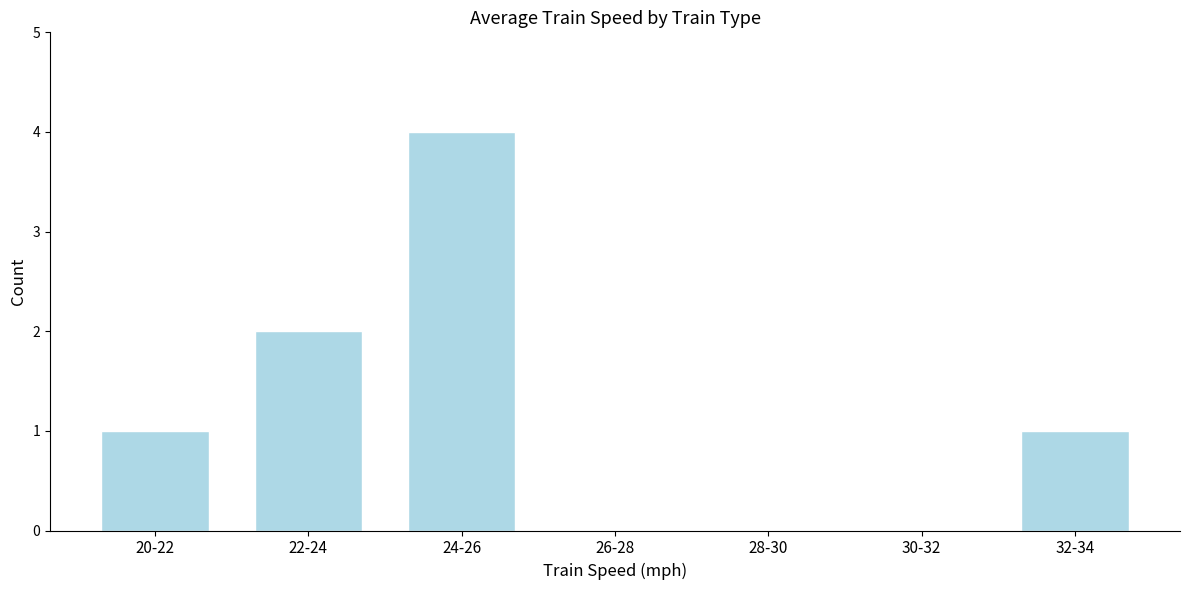

Reading right to left, transcribe all the data shown in this chart.

32-34=1	30-32=0	28-30=0	26-28=0	24-26=4	22-24=2	20-22=1